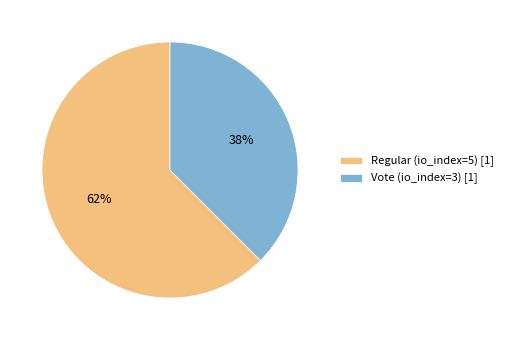

Which has a higher value, Vote (io_index=3) or Regular (io_index=5)?

Regular (io_index=5)